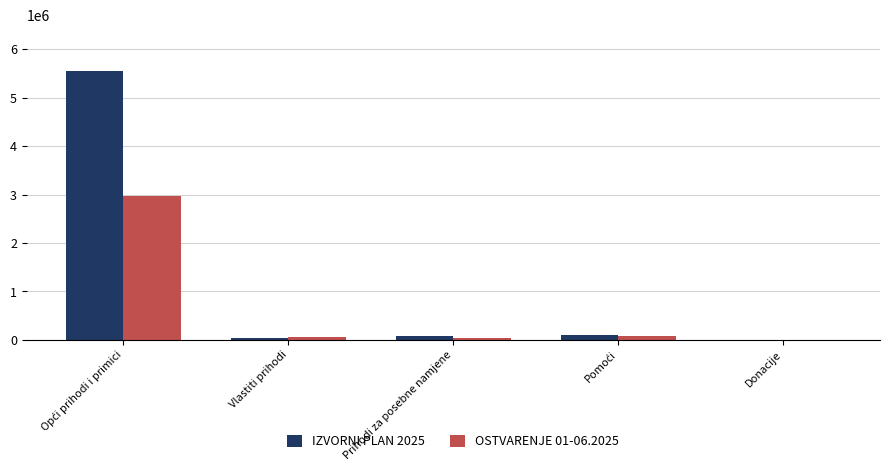

What are all the series names shown in the legend?

IZVORNI PLAN 2025, OSTVARENJE 01-06.2025